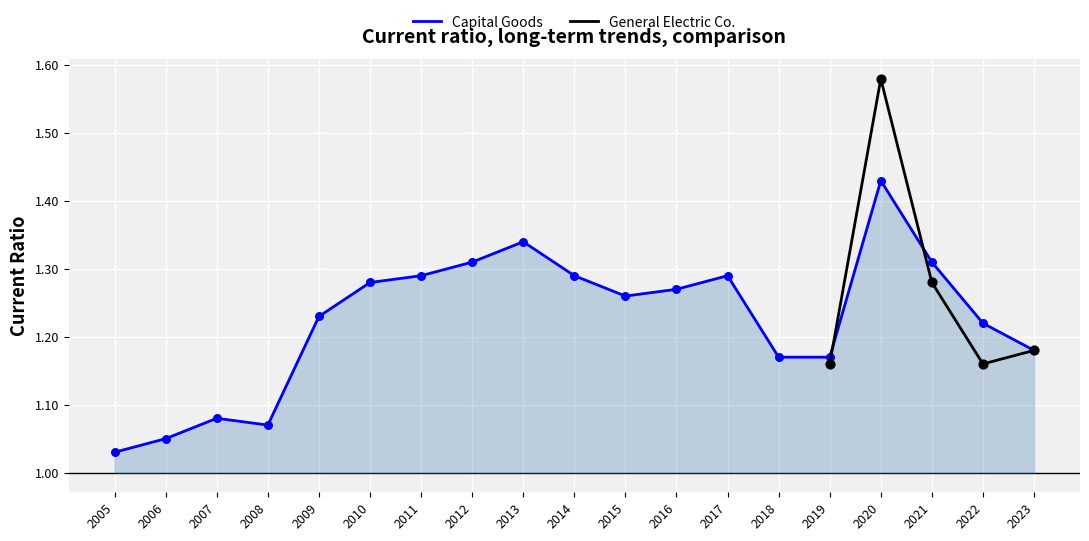

What is the ratio of the value at 2022 to the value at 2012?

0.9